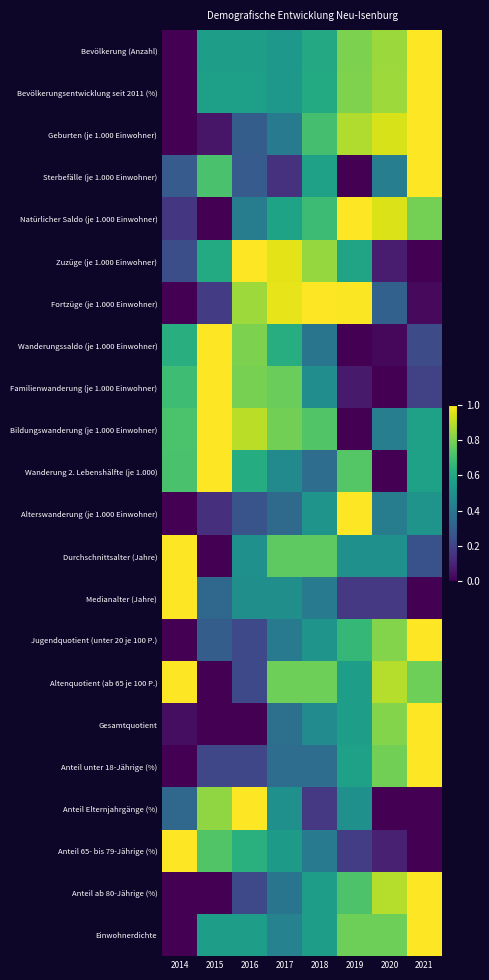

At how many categories does at least one series exceed 0?

8